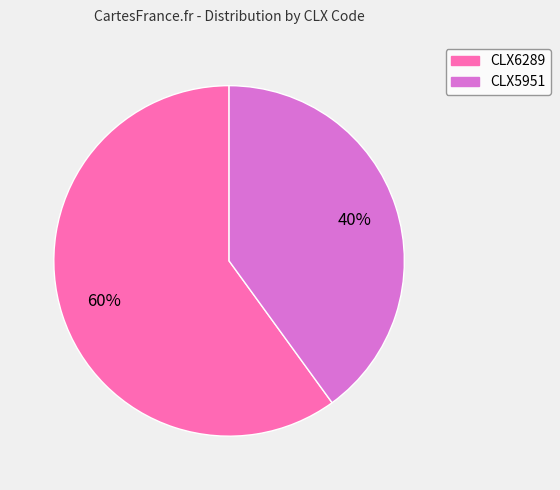

How many slices are in this pie chart?

2